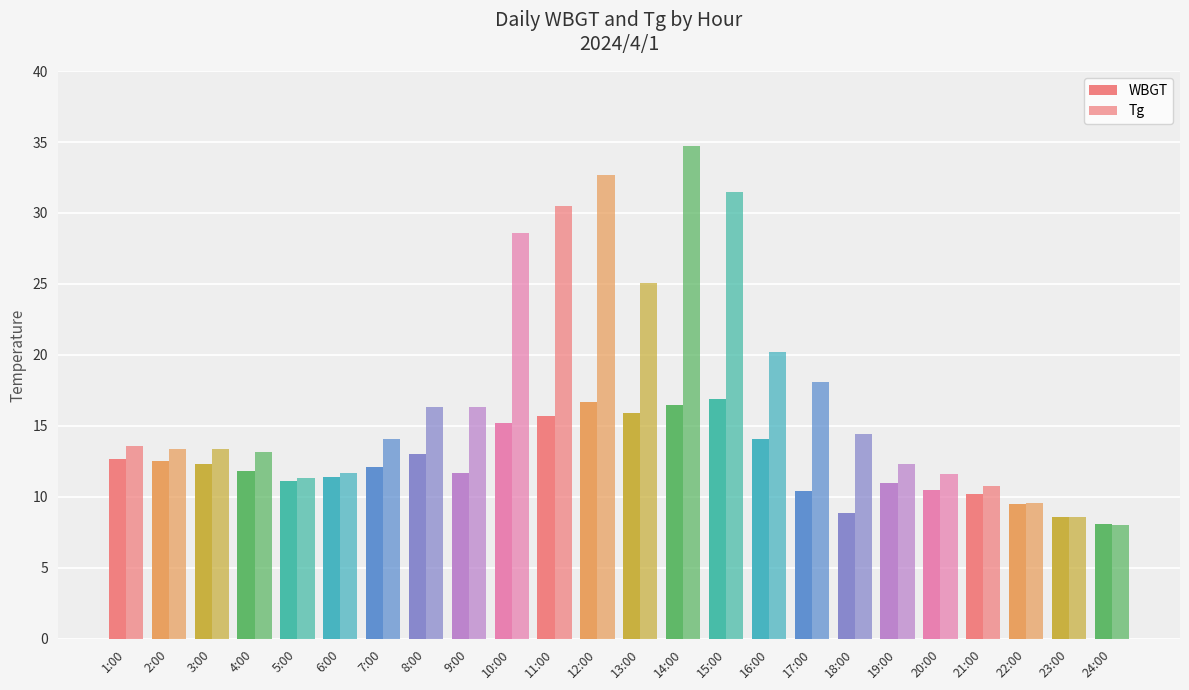

How many bars are there in total?

48